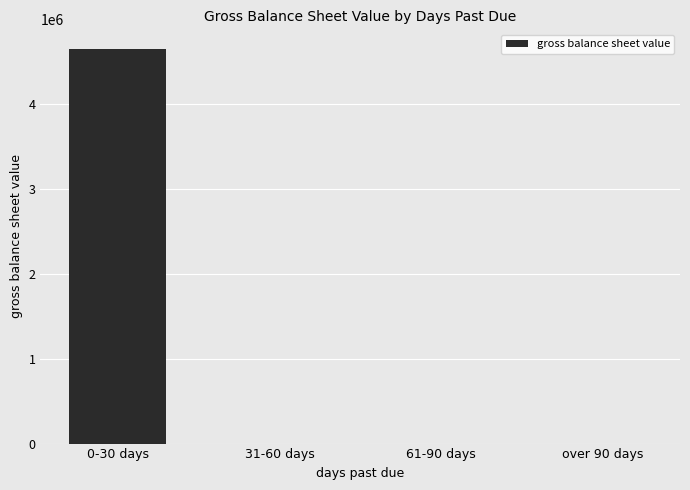

The chart shows a value of 204.1 at over 90 days. True or false?

True